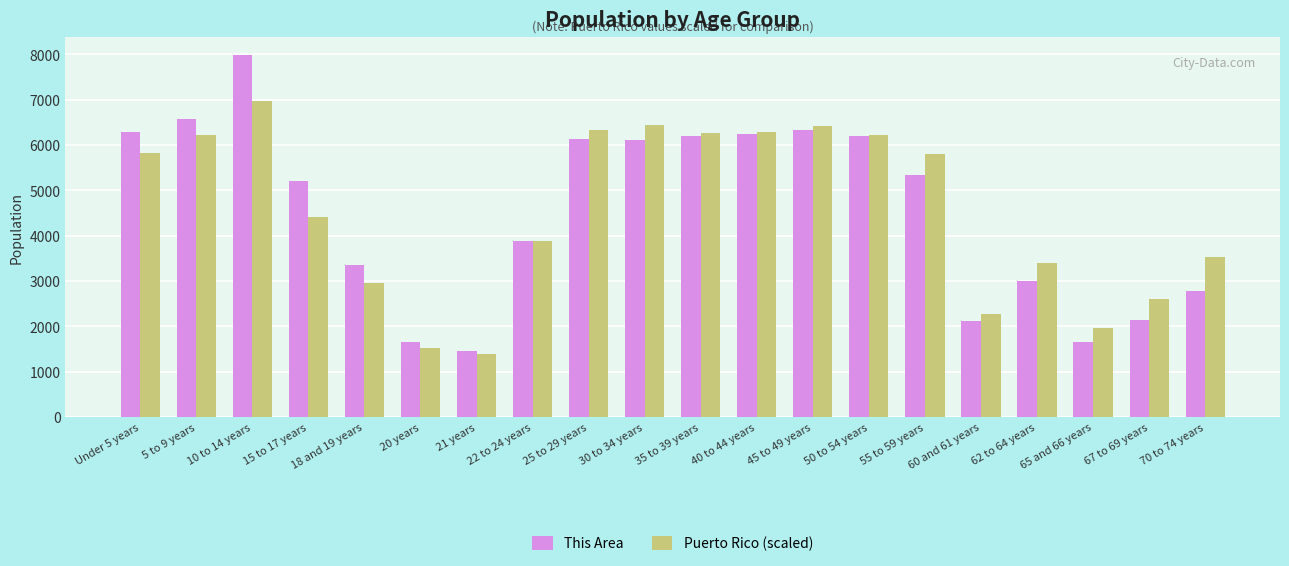

What is the average value of the Puerto Rico (scaled) series?

4529.2